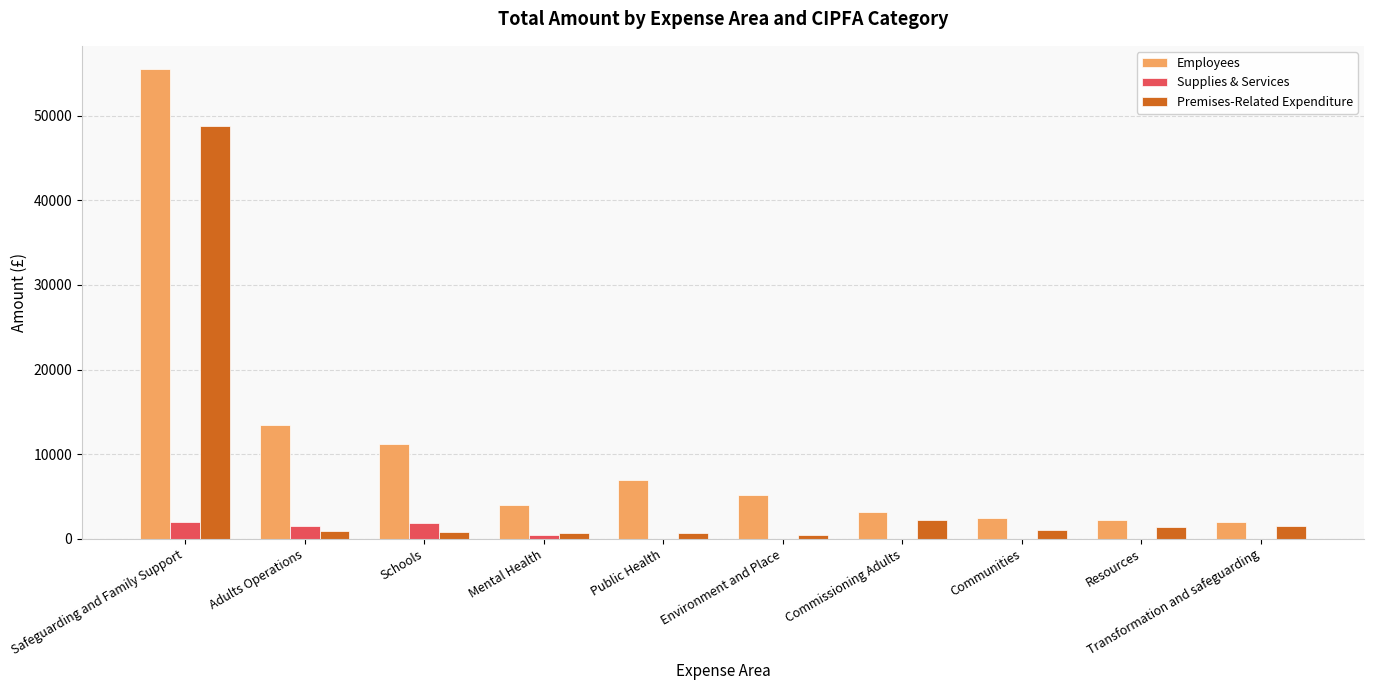

Is it true that Premises-Related Expenditure equals 2177.1 at Commissioning Adults?

True